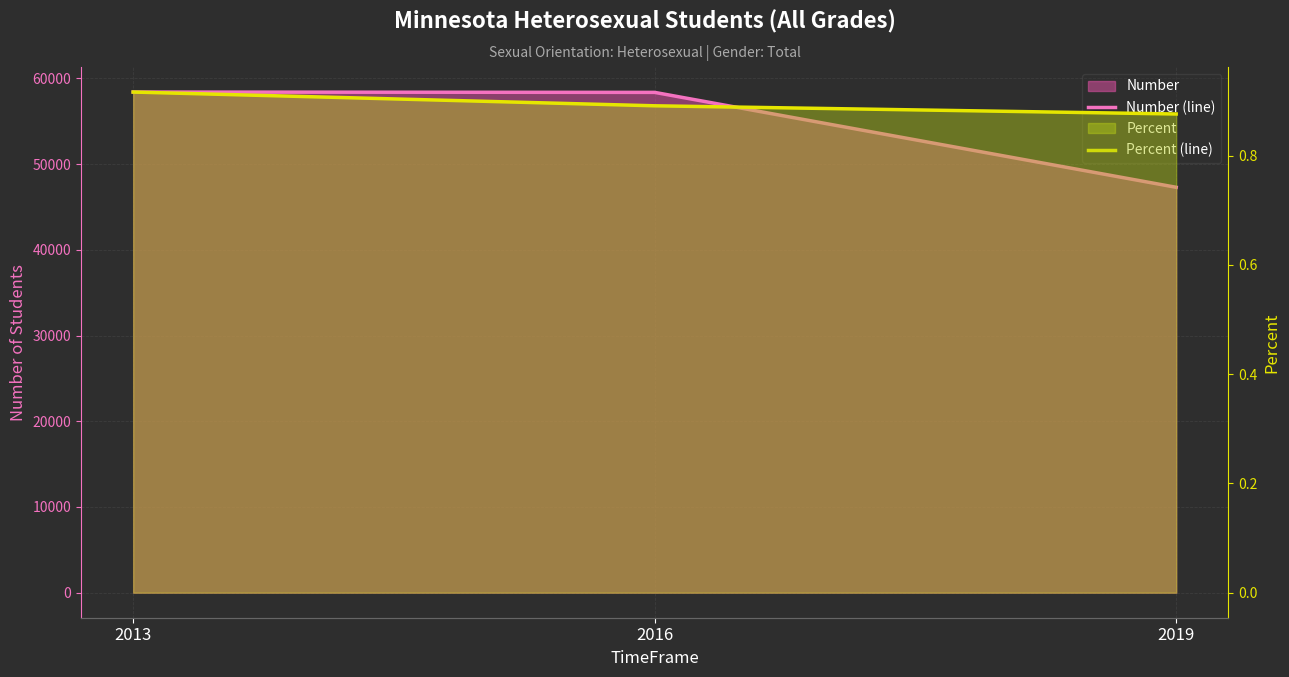

What is the difference between the maximum and second lowest values in the Number (line) series?

41.0